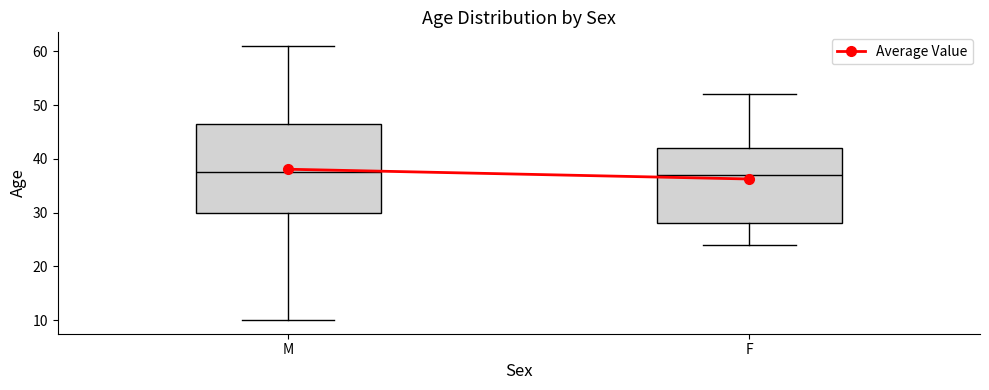

Where is the lower edge of the box for F on the y-axis? The values are not printed on the chart, so give them approximately, as read against the axis.

28